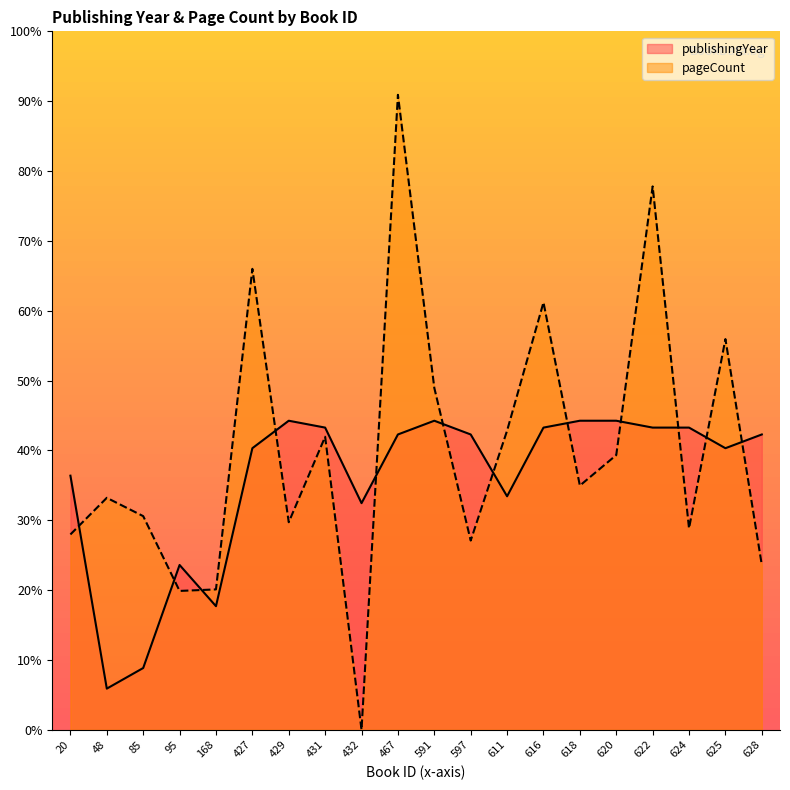

In publishingYear, how many points are lower than both neighbors (excluding endpoints)?

5